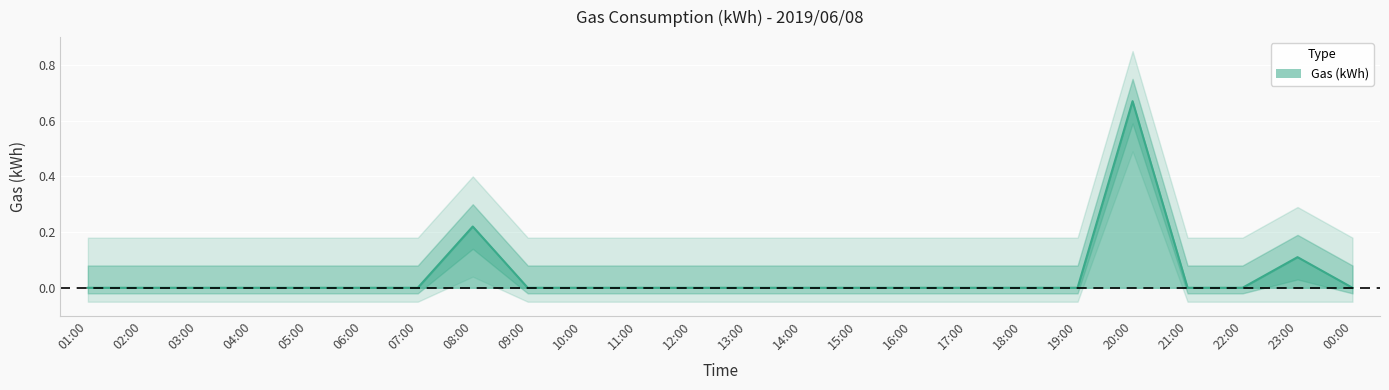

Which label corresponds to the largest value in the chart?

20:00